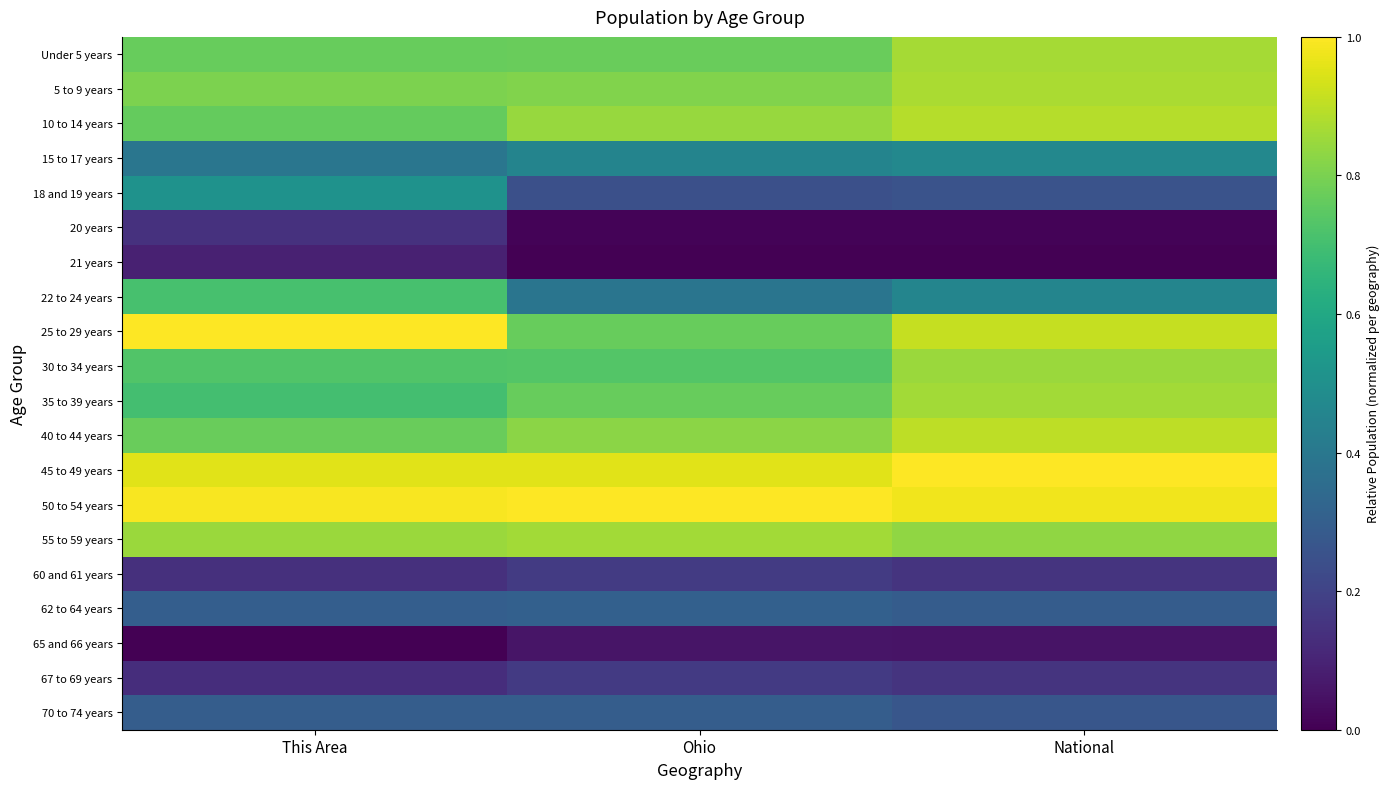

What is the spread (max minus min) of values at Ohio?

1.0